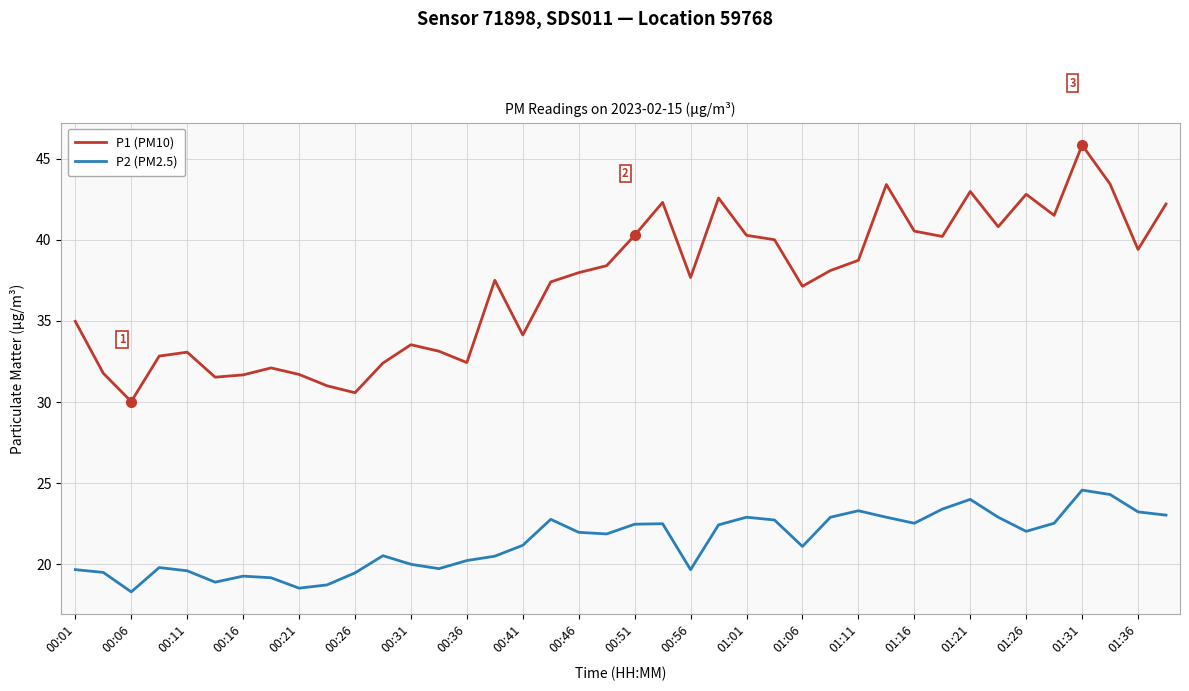

What are all the series names shown in the legend?

P1 (PM10), P2 (PM2.5)